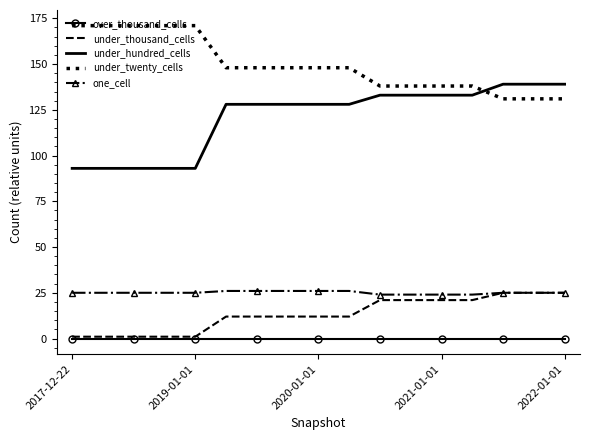

Which series has the largest total across all categories?

under_twenty_cells